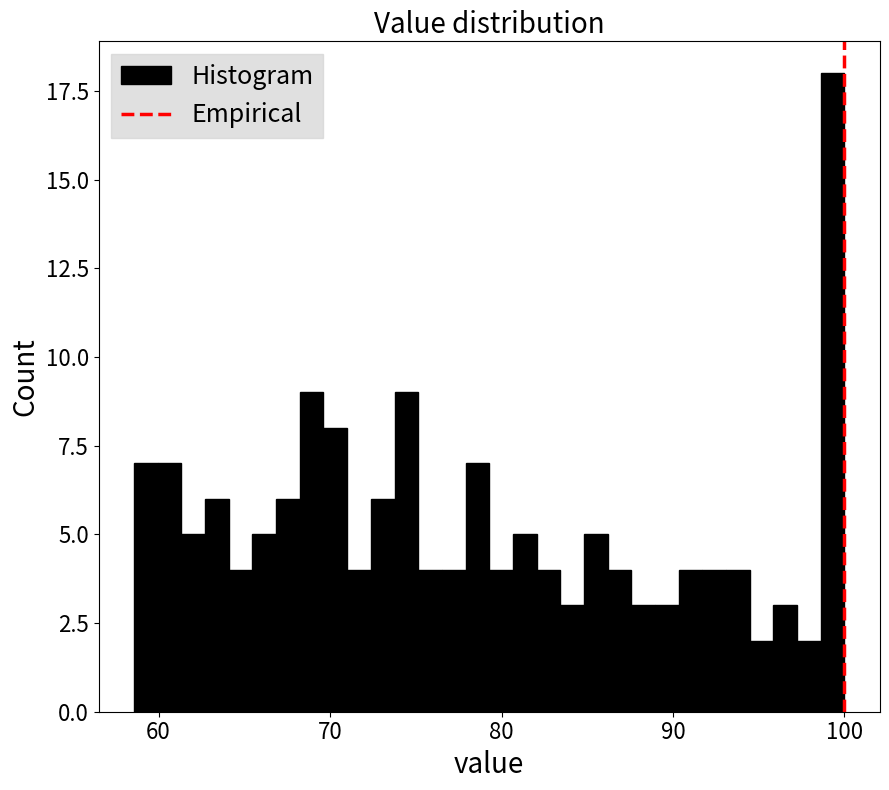

Around what value on the x-axis is the tallest bar? Give the approximate position of its centre, as read against the axis.

99